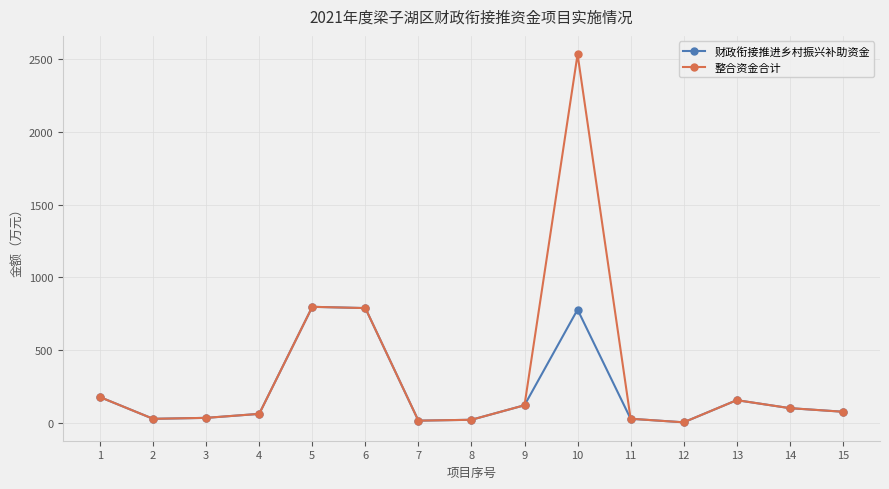

Rank the series by their average value, from highest to lowest.

整合资金合计, 财政衔接推进乡村振兴补助资金